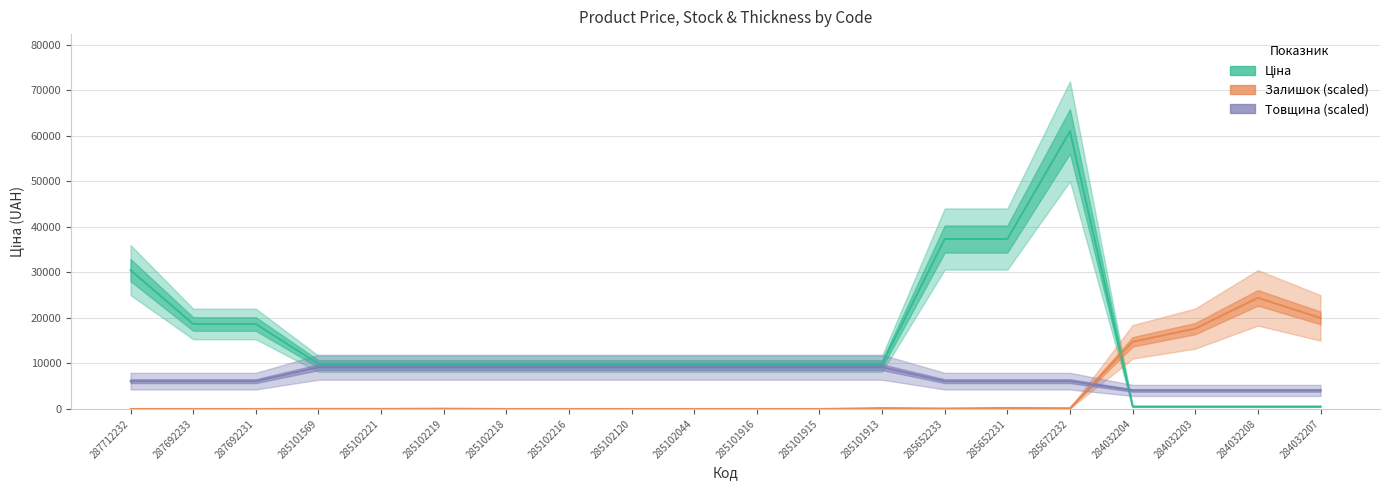

Reading left to right, list all the values displayed in this chart.

Ціна: 287712232=30512.3	287692233=18671.5	287692231=18671.5	285101569=9908.5	285102221=9908.5	285102219=9908.5	285102218=9908.5	285102216=9908.5	285102120=9908.5	285102044=9908.5	285101916=9908.5	285101915=9908.5	285101913=9908.5	285652233=37343.0	285652231=37343.0	285672232=61024.7	284032204=535.4	284032203=535.4	284032208=535.4	284032207=535.4
Залишок (scaled): 287712232=0.0	287692233=0.0	287692231=0.0	285101569=31.4	285102221=21.0	285102219=73.4	285102218=0.0	285102216=0.0	285102120=0.0	285102044=0.0	285101916=0.0	285101915=0.0	285101913=199.1	285652233=115.3	285652231=220.1	285672232=167.7	284032204=14746.5	284032203=17660.2	284032208=24409.9	284032207=19997.4
Товщина (scaled): 287712232=6102.5	287692233=6102.5	287692231=6102.5	285101569=9153.7	285102221=9153.7	285102219=9153.7	285102218=9153.7	285102216=9153.7	285102120=9153.7	285102044=9153.7	285101916=9153.7	285101915=9153.7	285101913=9153.7	285652233=6102.5	285652231=6102.5	285672232=6102.5	284032204=4068.3	284032203=4068.3	284032208=4068.3	284032207=4068.3